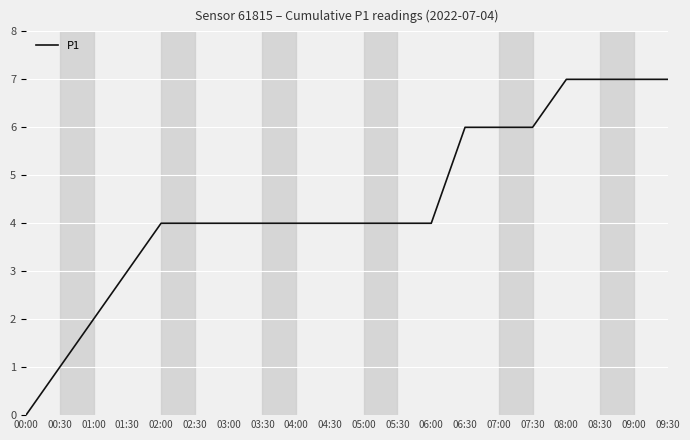

Reading left to right, extract all data points from this chart.

0	1	2	3	4	4	4	4	4	4	4	4	4	6	6	6	7	7	7	7